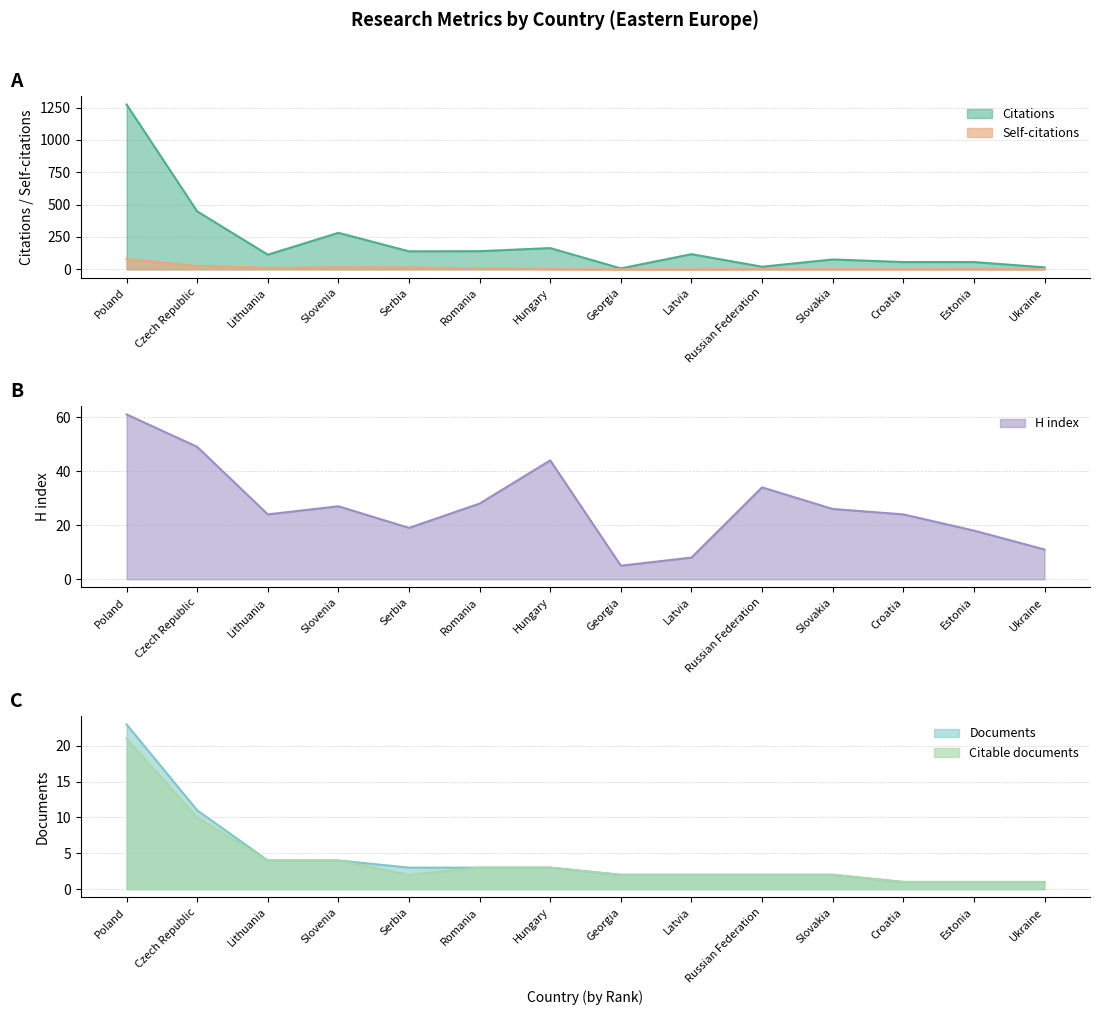

At which category does the chart reach its peak across all series?

Poland